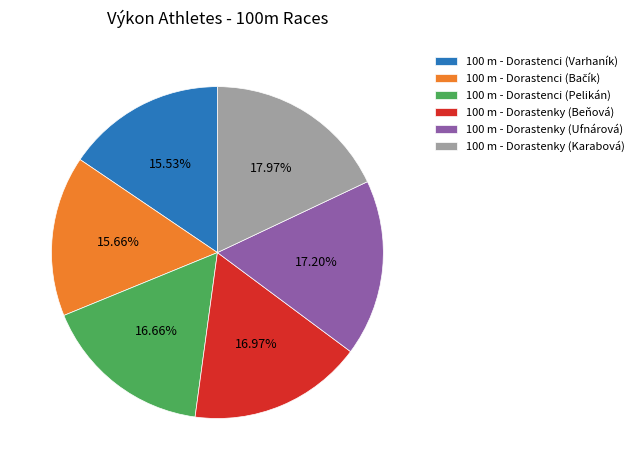

What percentage is the 100 m - Dorastenky (Beňová) slice, to the nearest percent?

17%